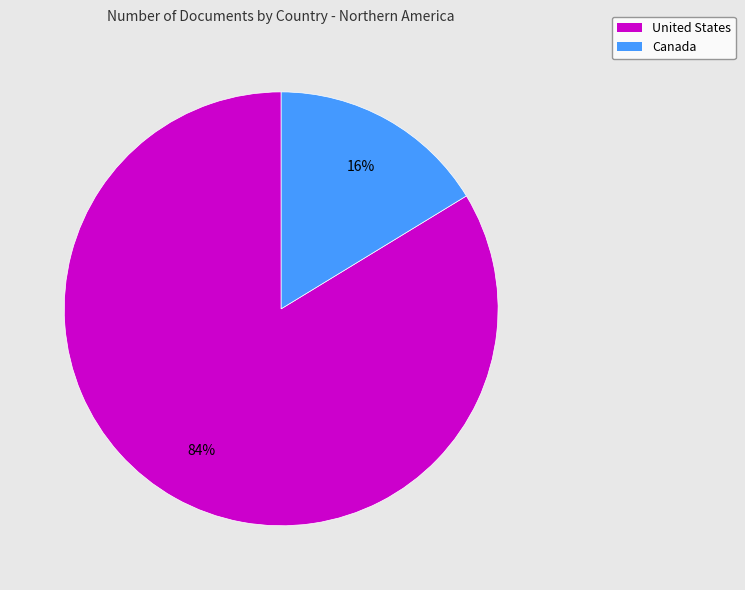

Which slice represents more than half of the pie?

United States